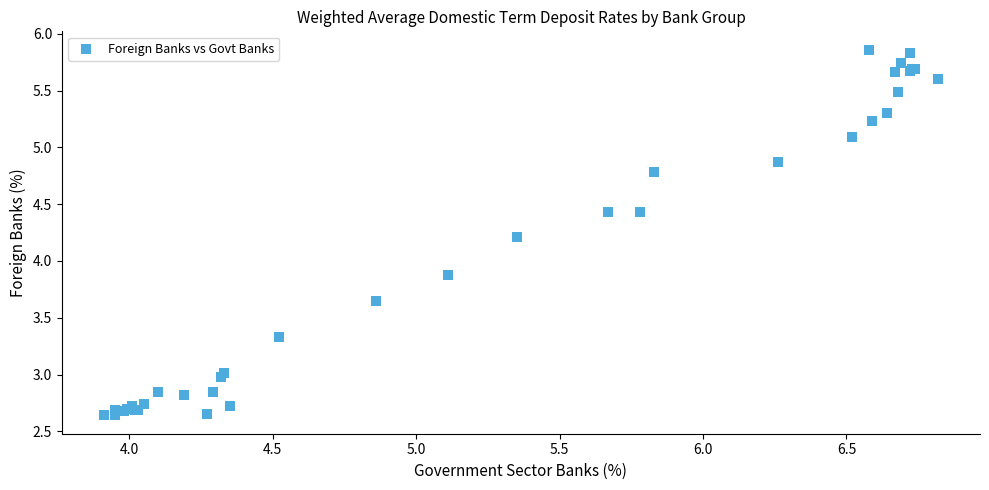

What Y value in the scatter plot is closest to 4?

3.9